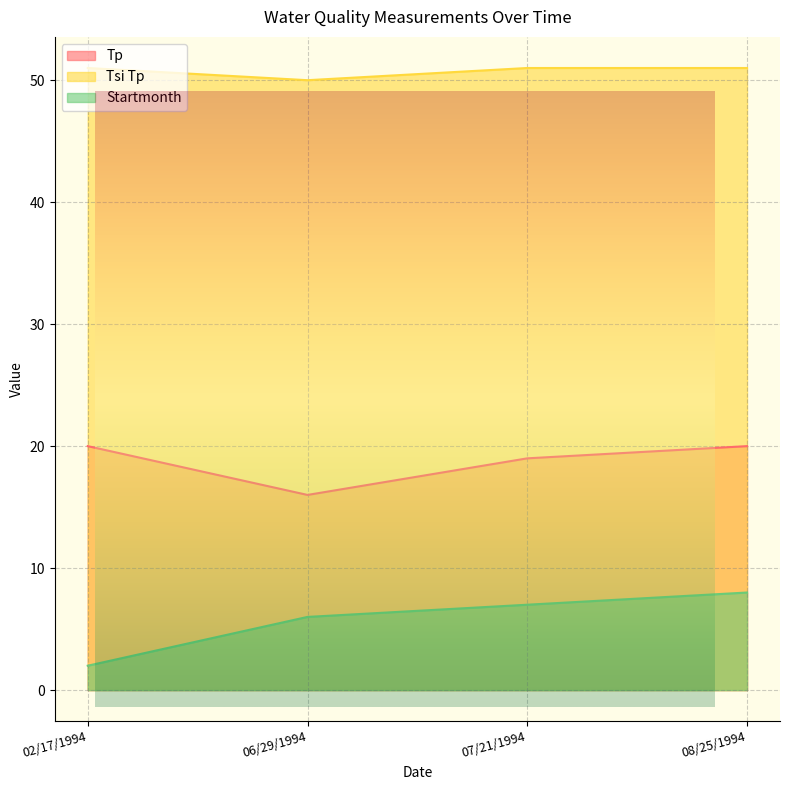

What is the lowest value of the Tp series?

16